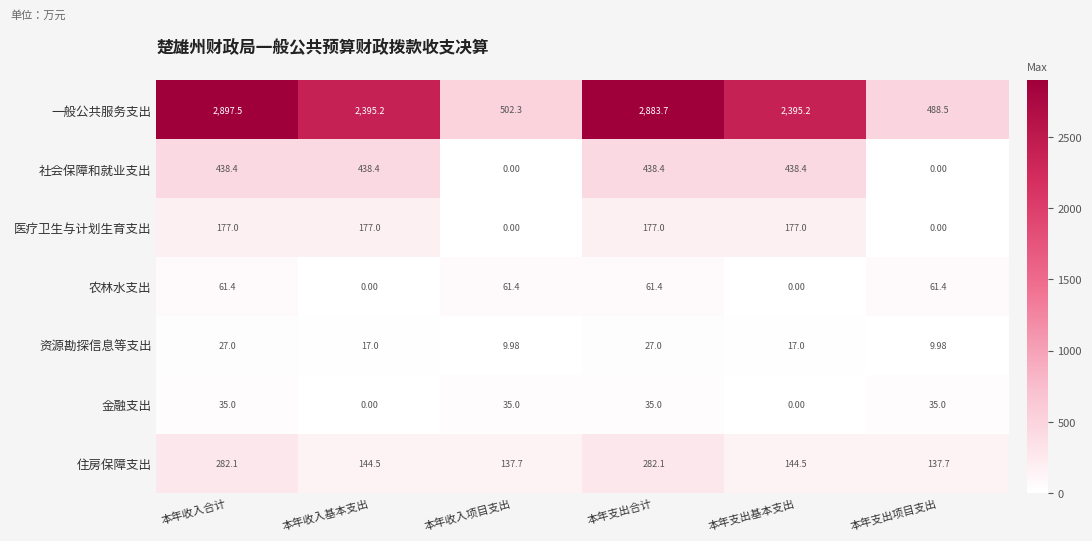

Where does the 一般公共服务支出 series first go above 2395?

本年收入合计